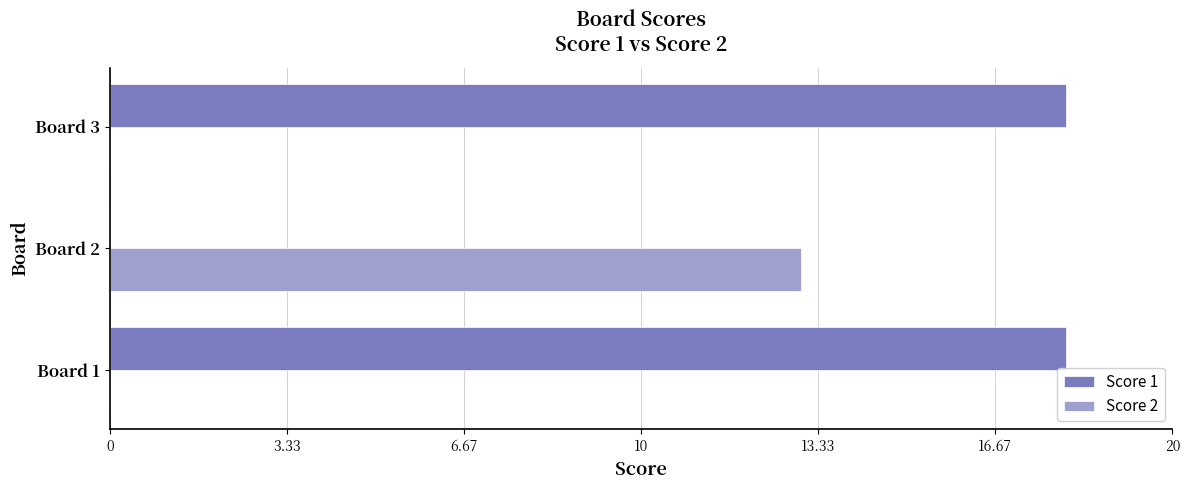

Which series has the largest total across all categories?

Score 1